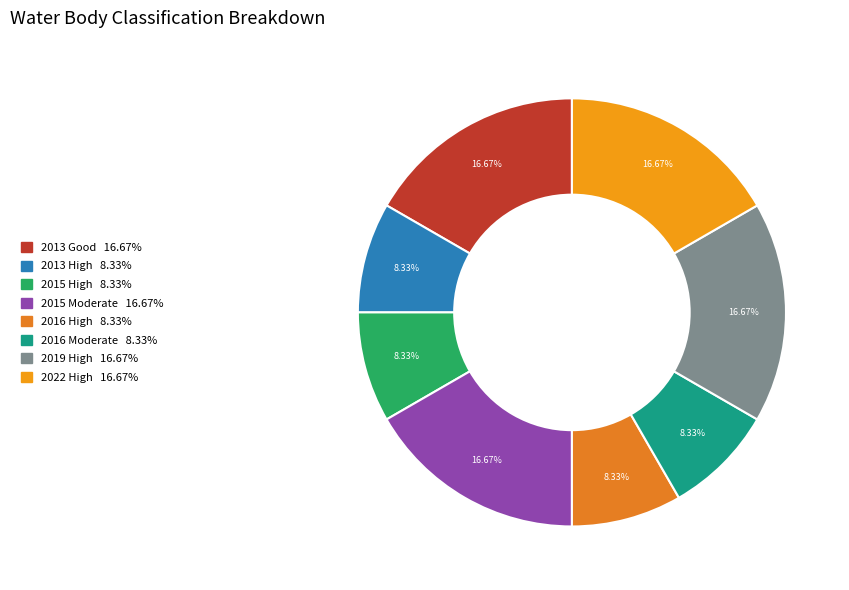

The 2016 Moderate slice represents 1% of the pie. True or false?

False